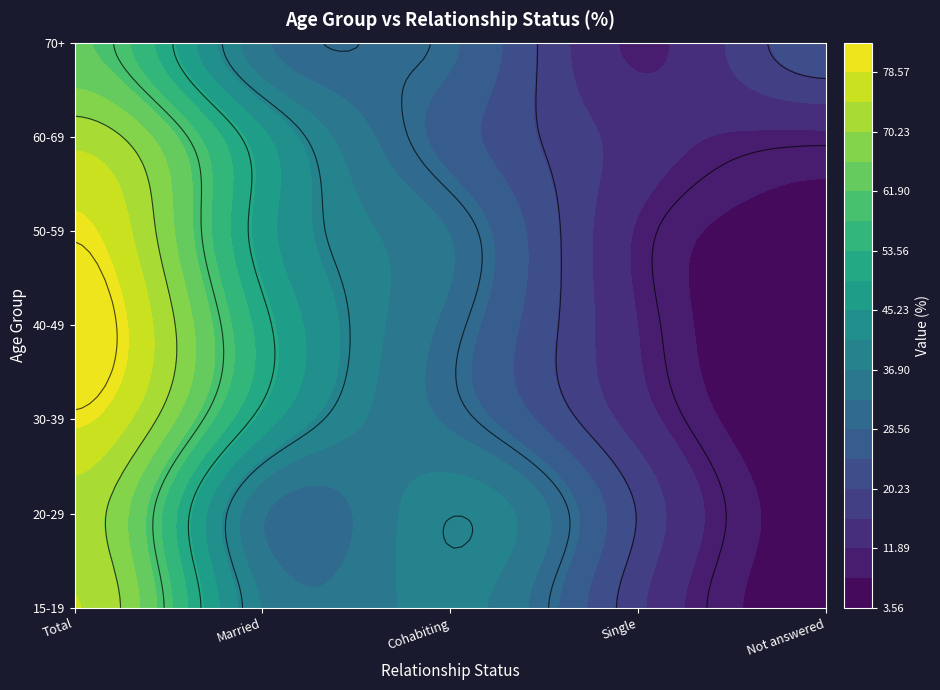

What is the sum of all 70+ values?

159.5